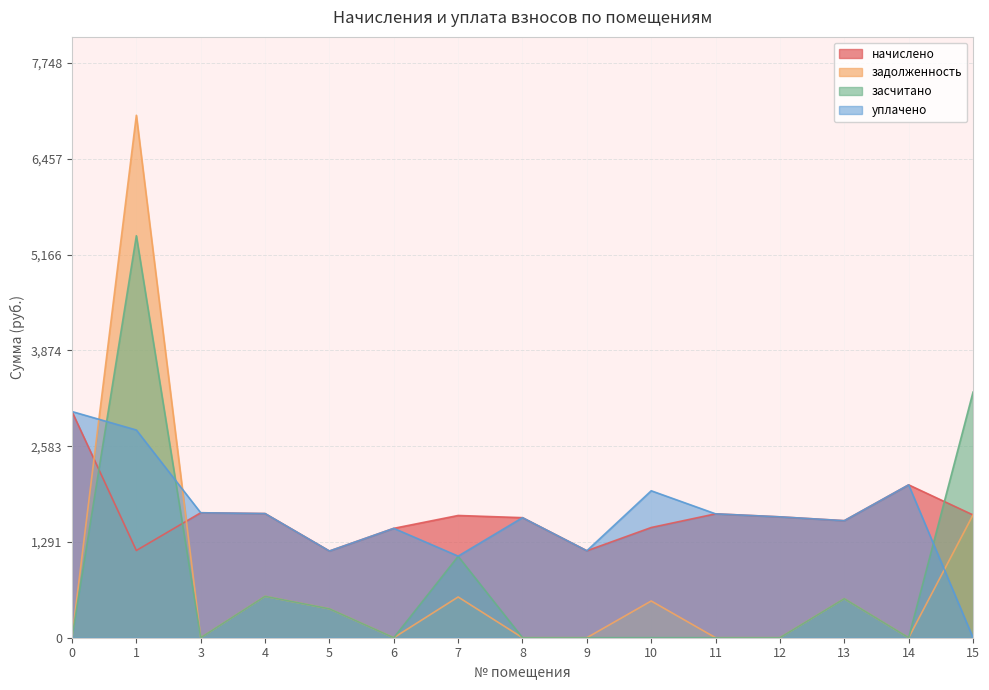

At which label is задолженность closest to 3521?

15